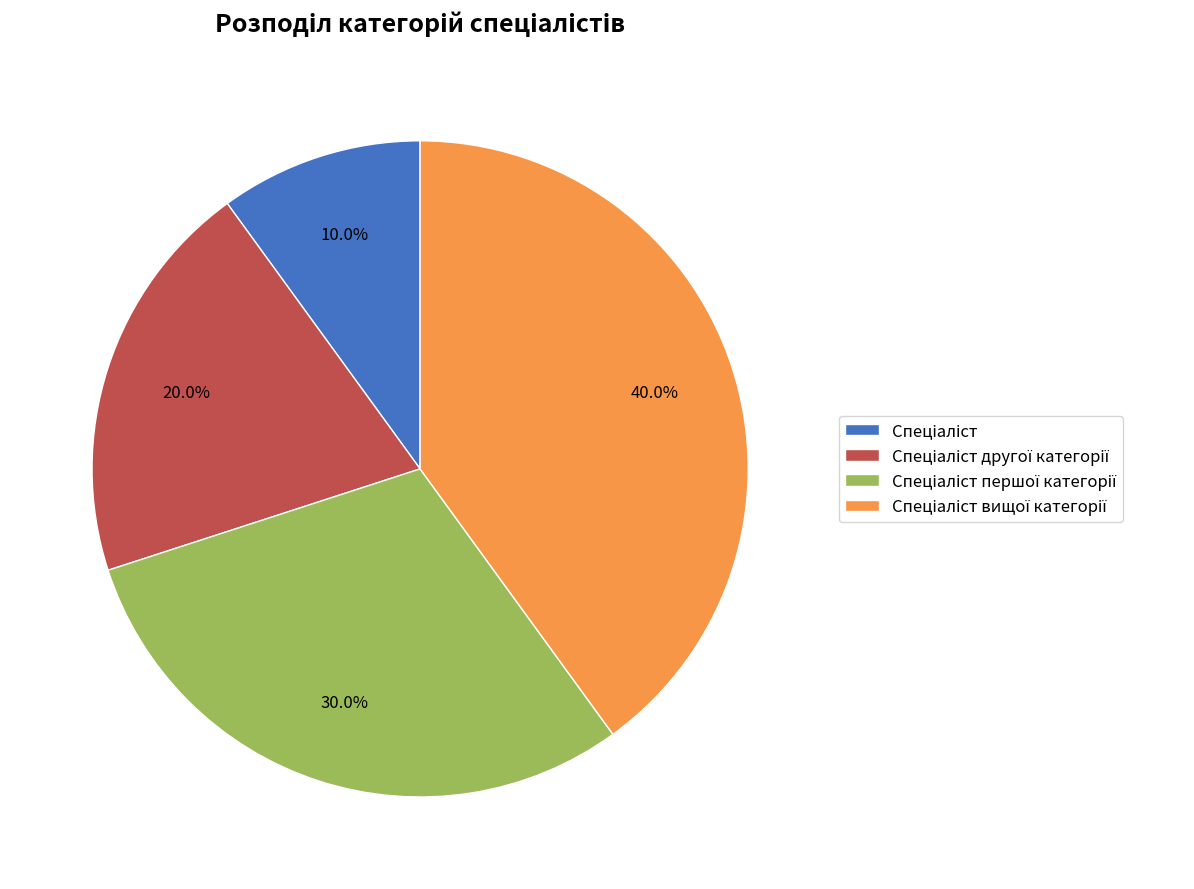

Does any single category account for the majority?

No